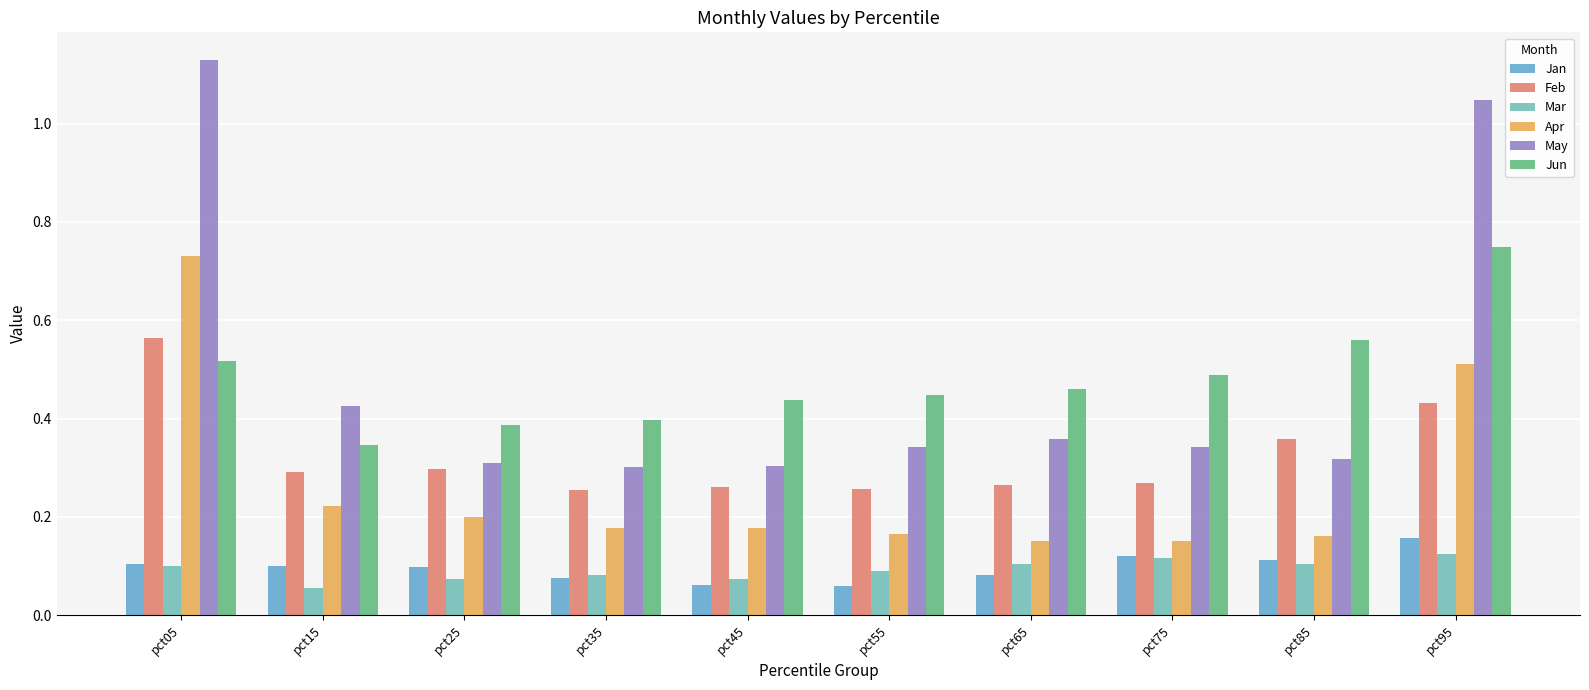

Is it true that Feb equals 0.1 at pct95?

False